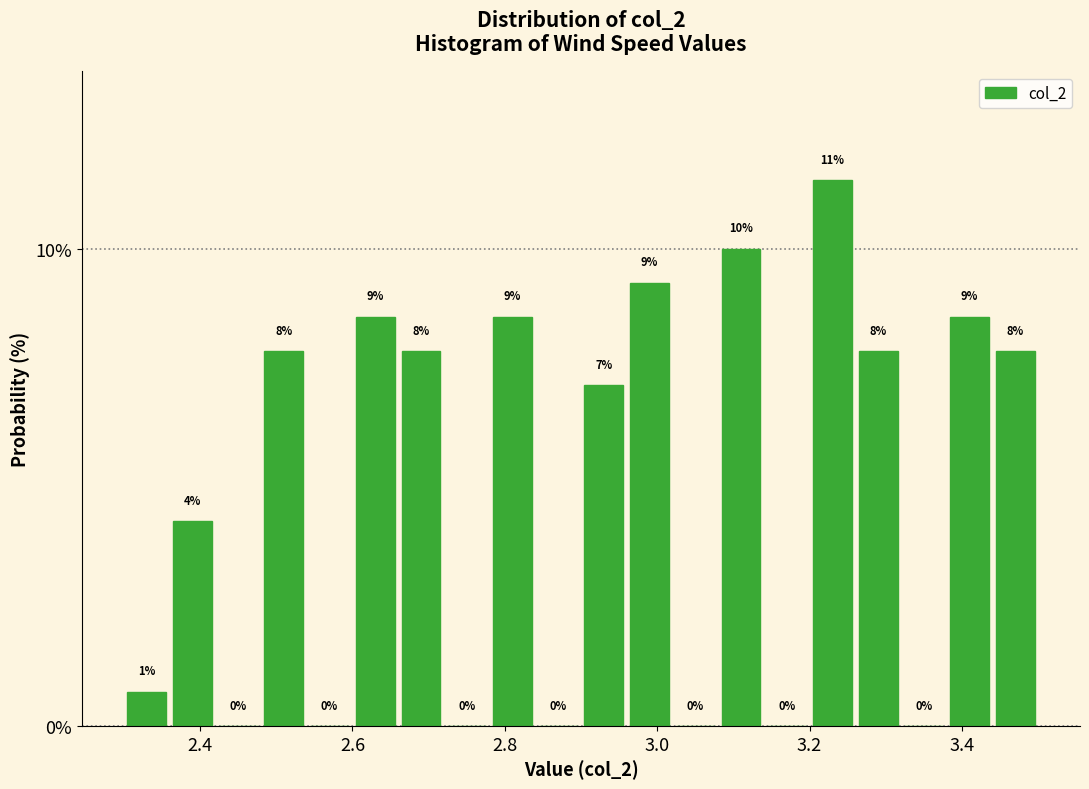

Around what value on the x-axis is the tallest bar? Give the approximate position of its centre, as read against the axis.

3.24